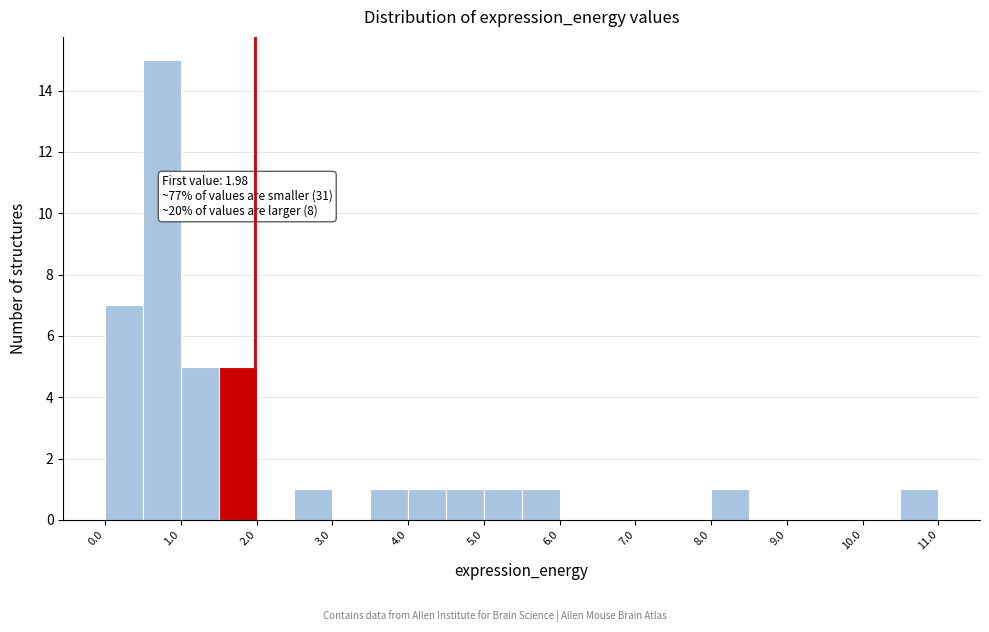

Over which range of the x-axis is the bar tallest?

0.5 to 1.0